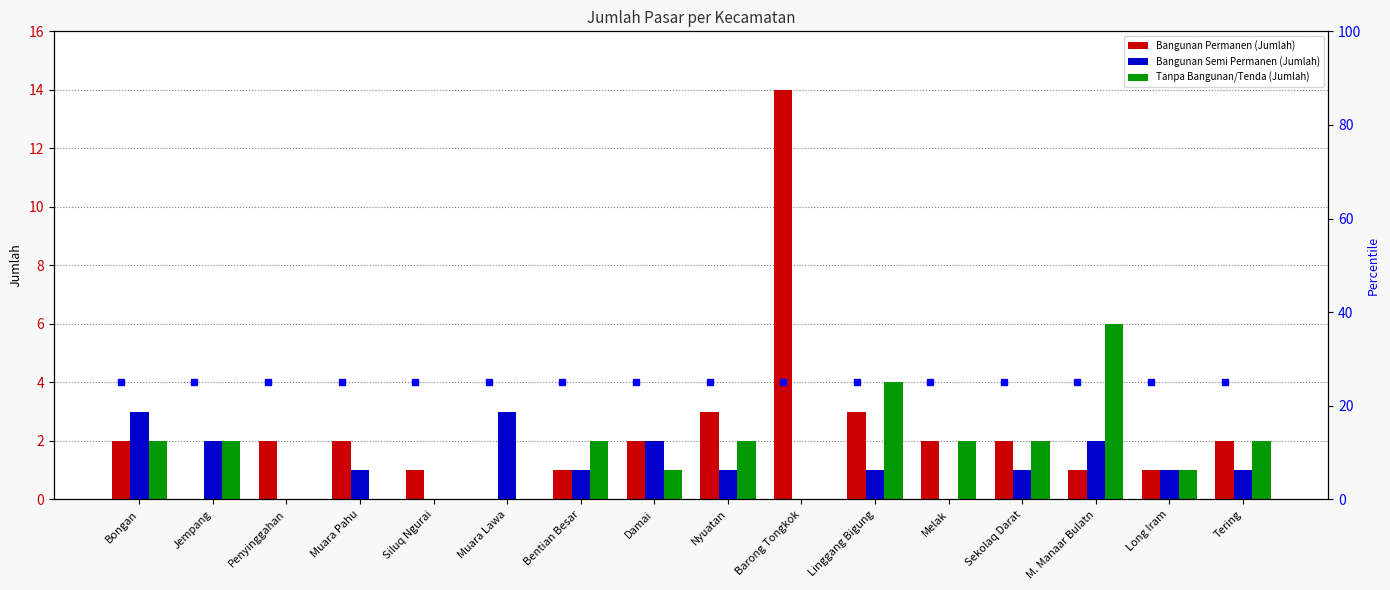

What is the value of the Bangunan Semi Permanen (Jumlah) bar at the 4th from the left?

1